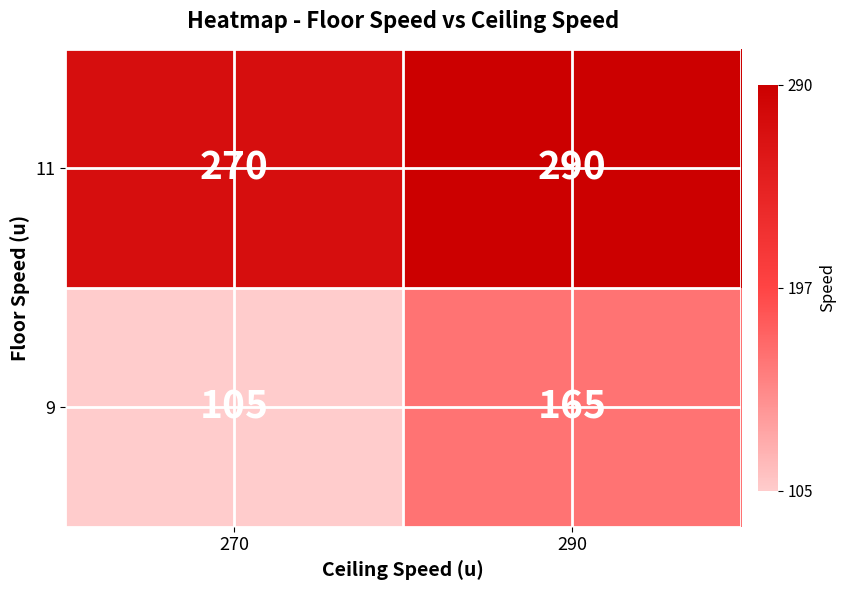

Which label corresponds to the largest value in the chart?

290